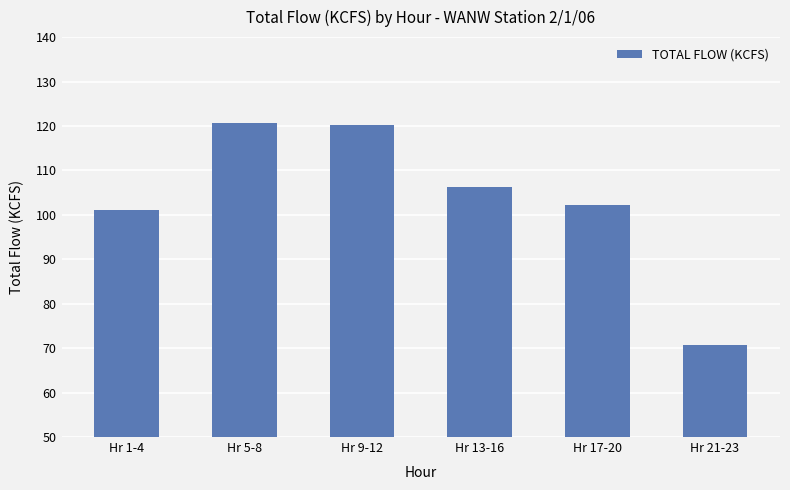

Read the value at Hr 17-20.

102.2